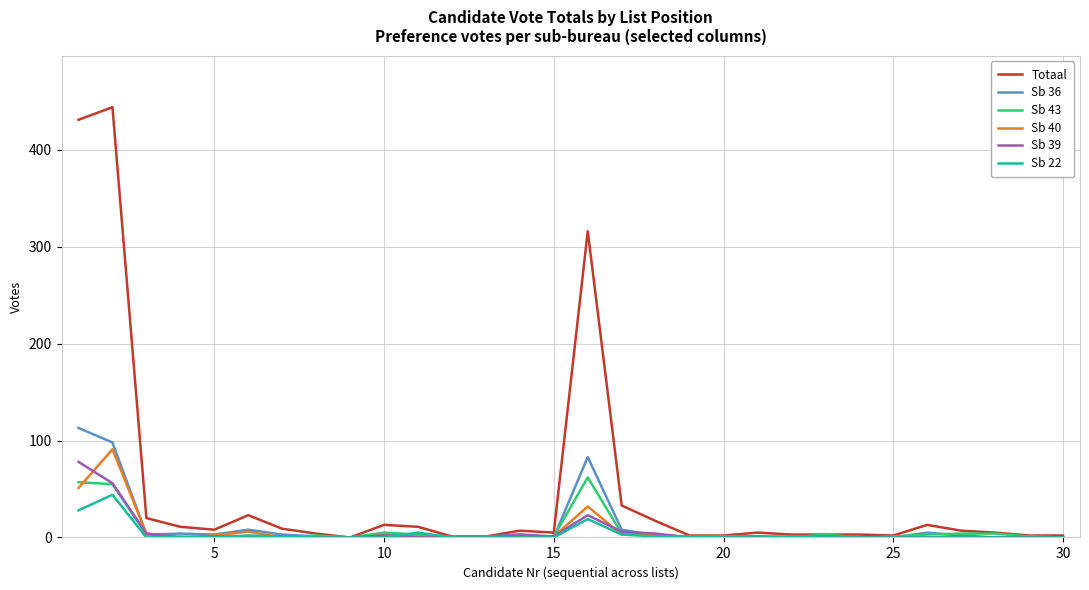

Which series has the largest range (max minus min)?

Totaal